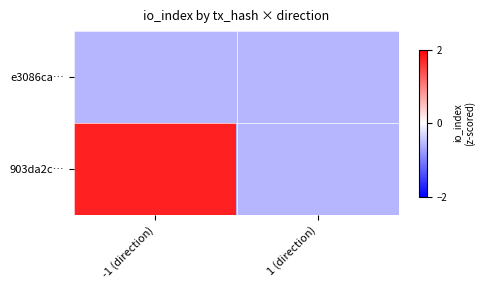

Which series has the widest spread of values?

903da2c…